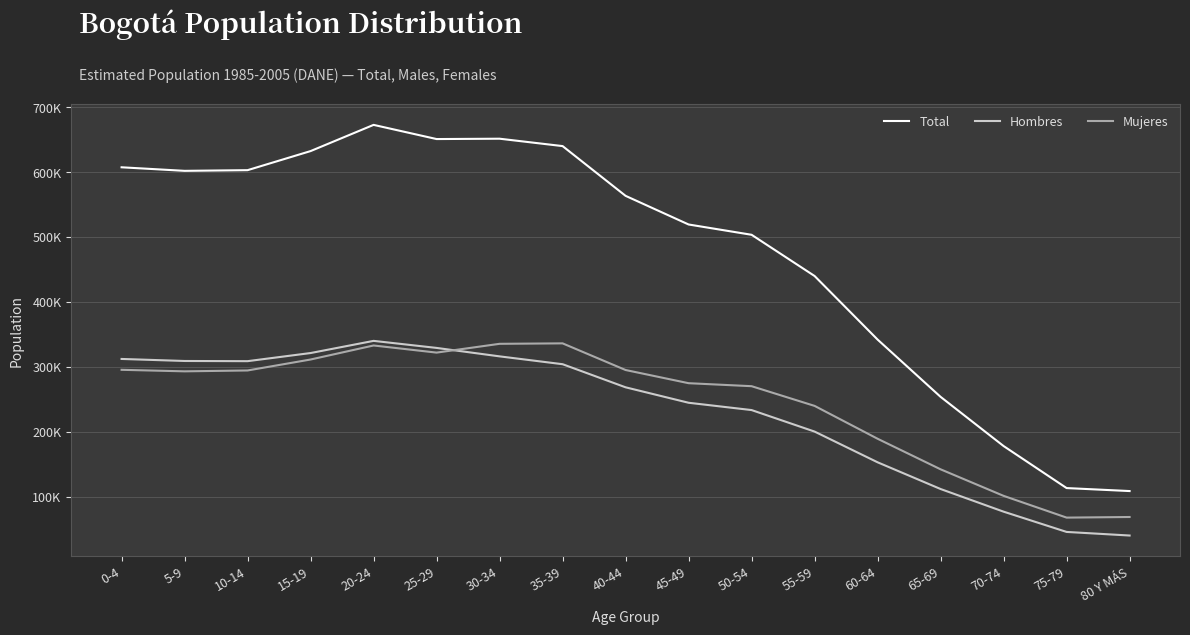

Is it true that Total equals 563389 at 40-44?

True